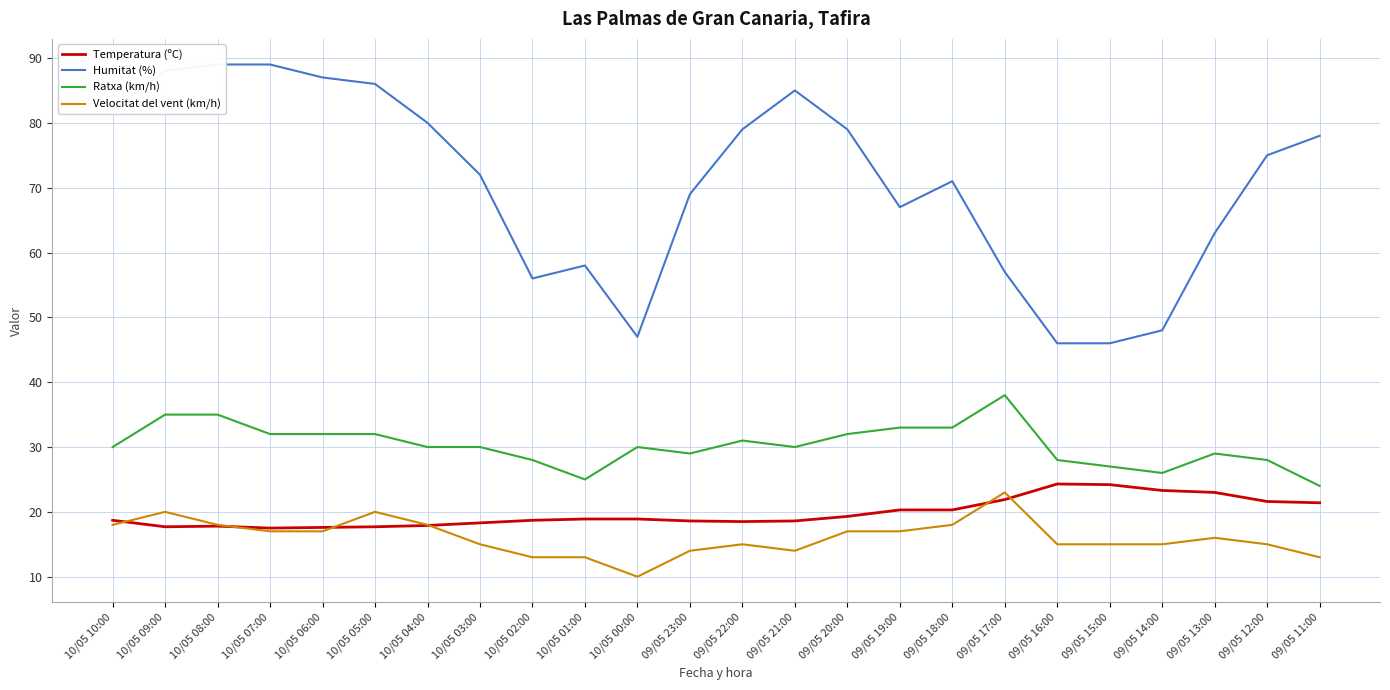

Which series has the widest spread of values?

Humitat (%)